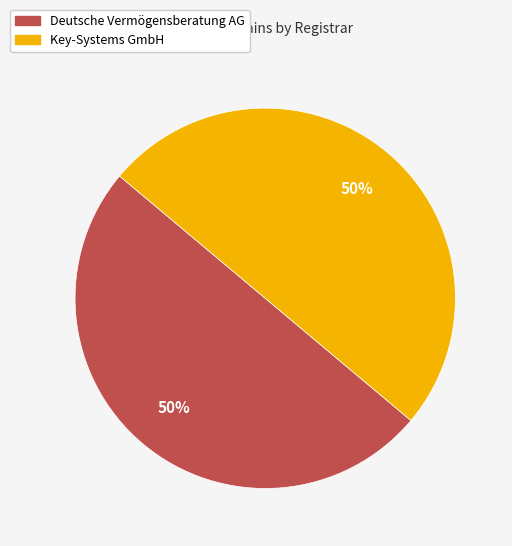

To the nearest percent, what is the average slice percentage?

50%